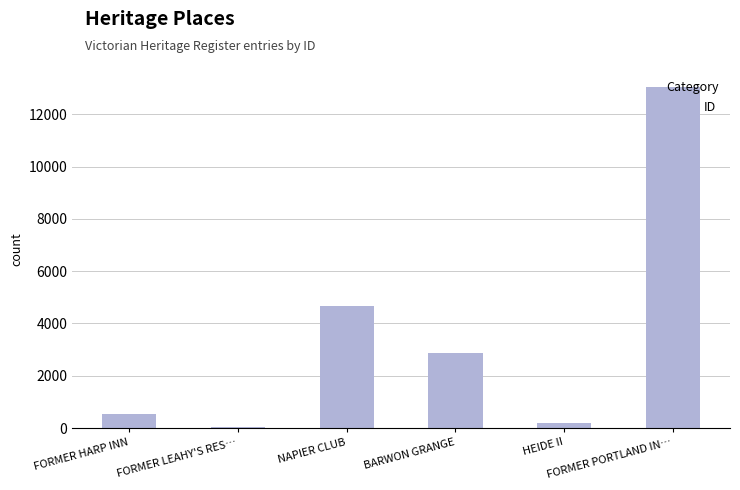

What is the approximate value at BARWON GRANGE?

2867